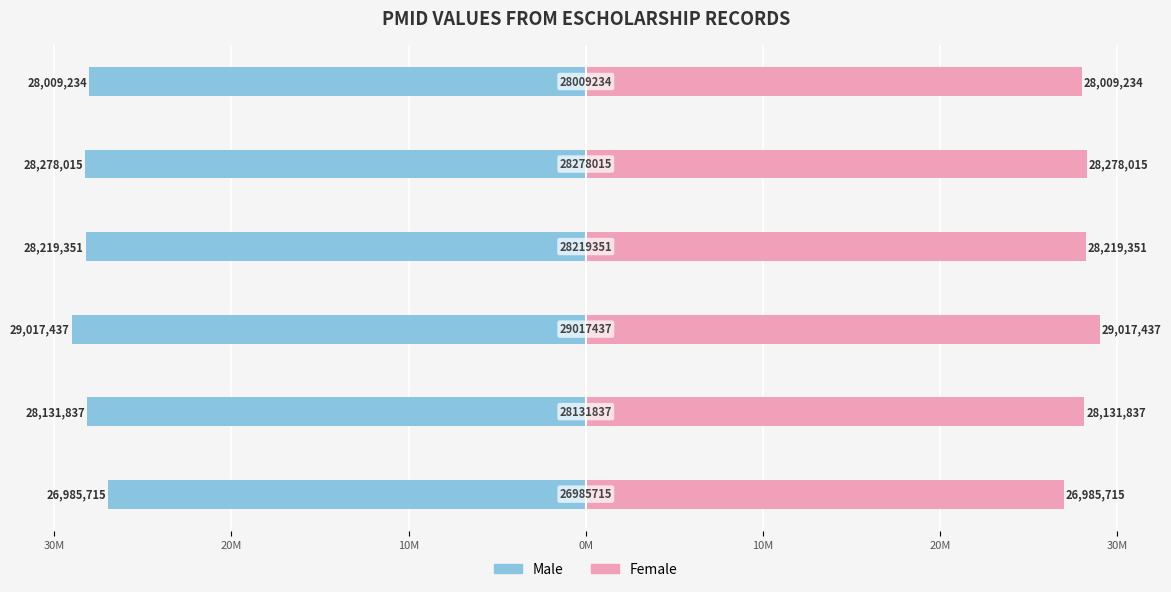

What are all the series names shown in the legend?

Male, Female